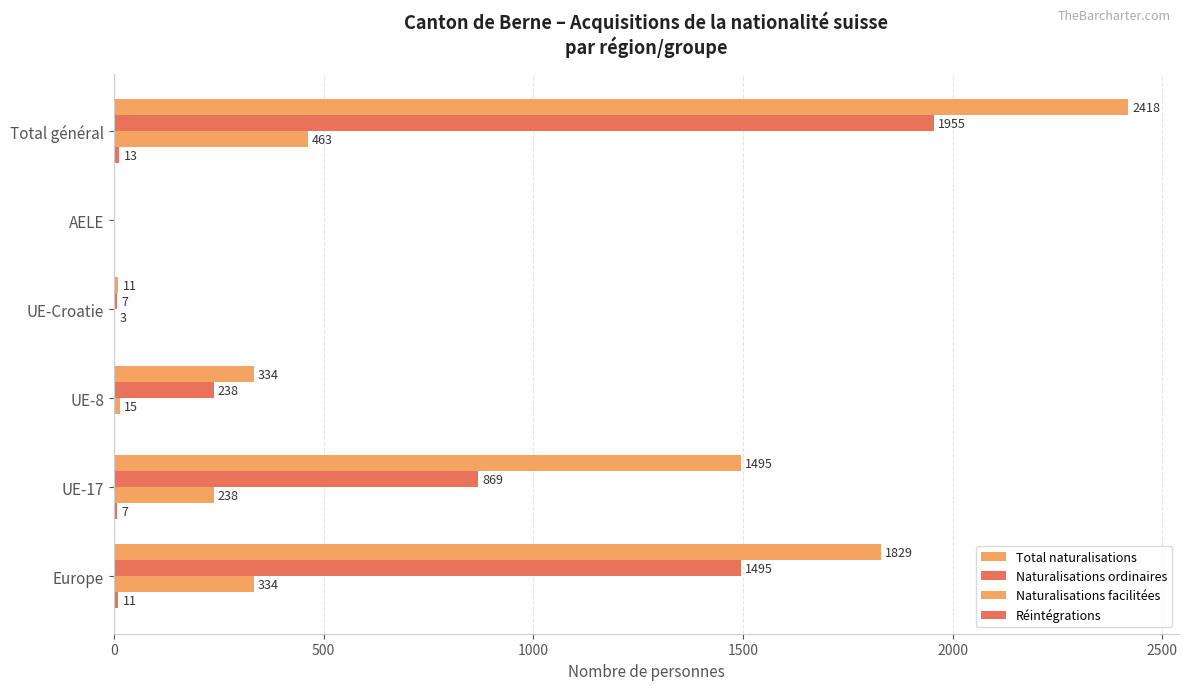

List the series in order of their peak value, highest first.

Total naturalisations, Naturalisations ordinaires, Naturalisations facilitées, Réintégrations